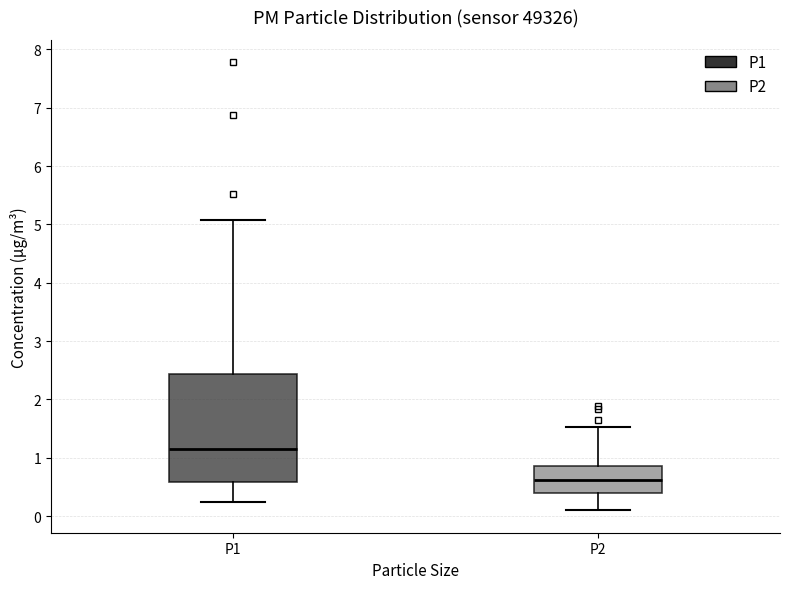

Which box has the highest median line?

P1